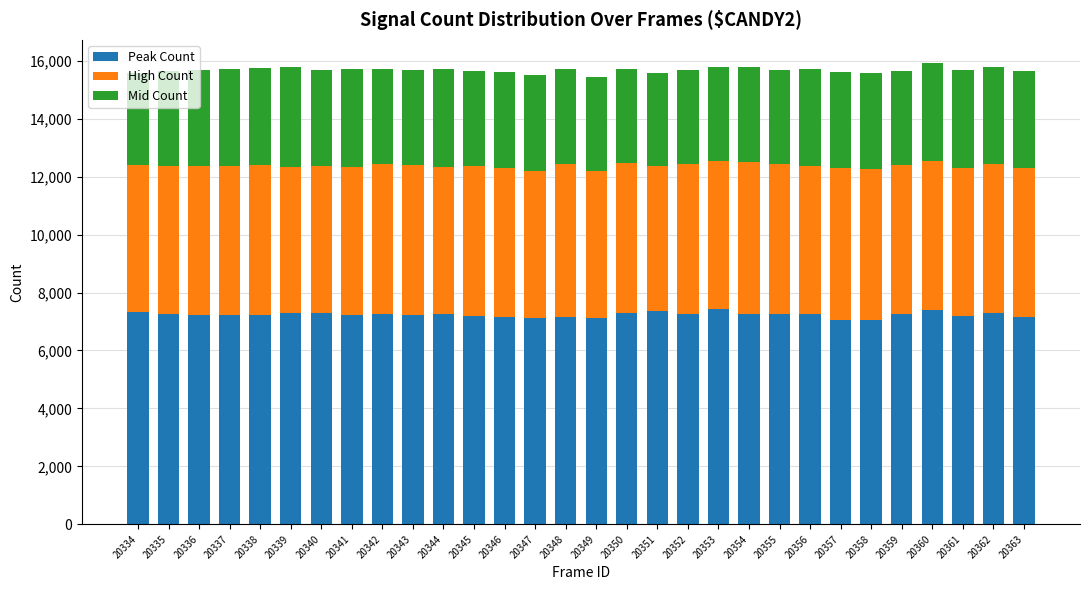

The Peak Count series shows 12749 at 20339. True or false?

False